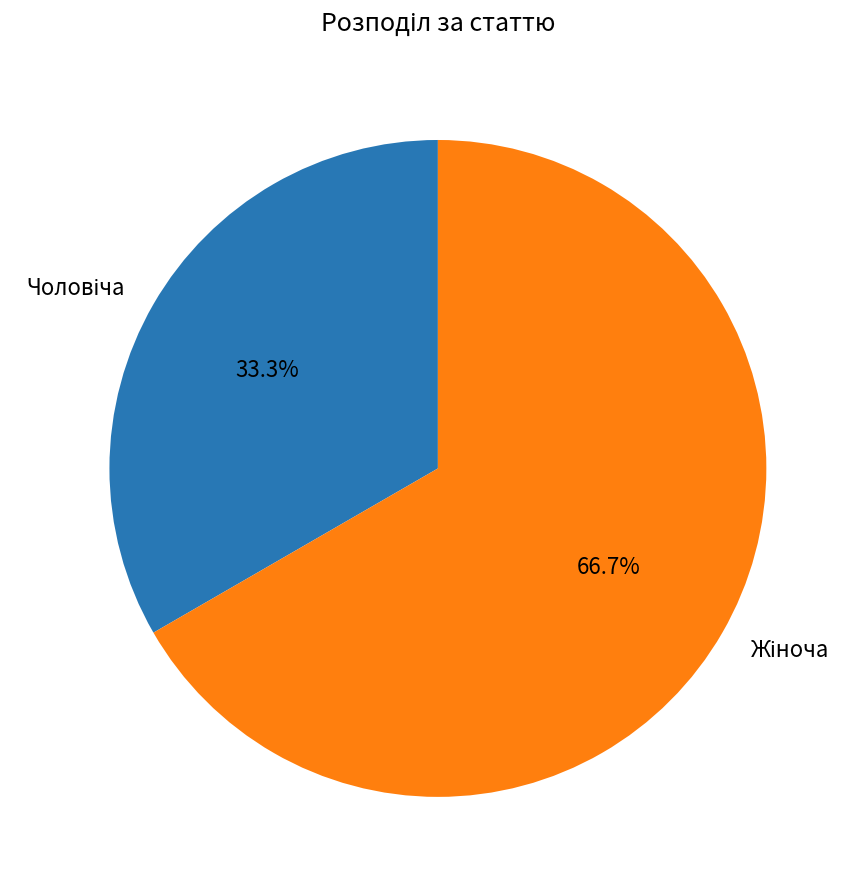

Does any single category account for the majority?

Yes